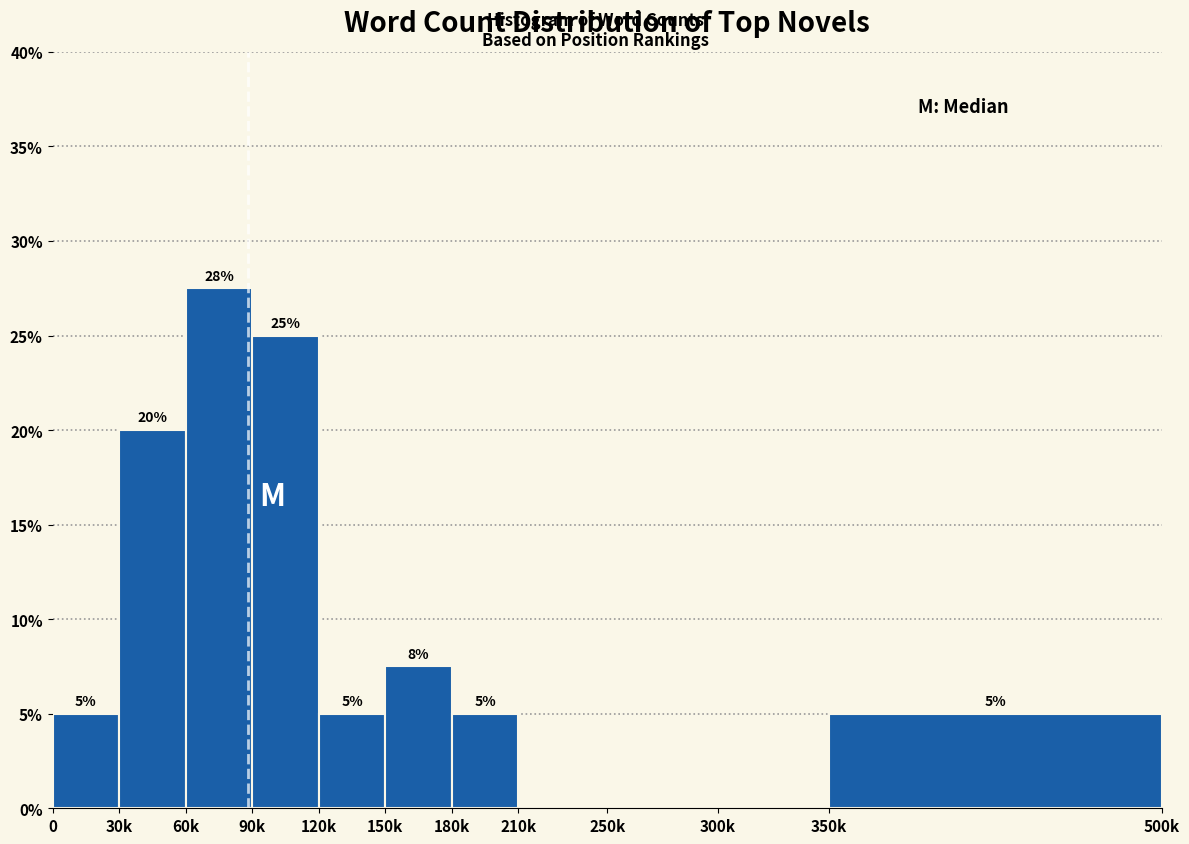

The chart shows a value of 8.3 at 0. True or false?

False